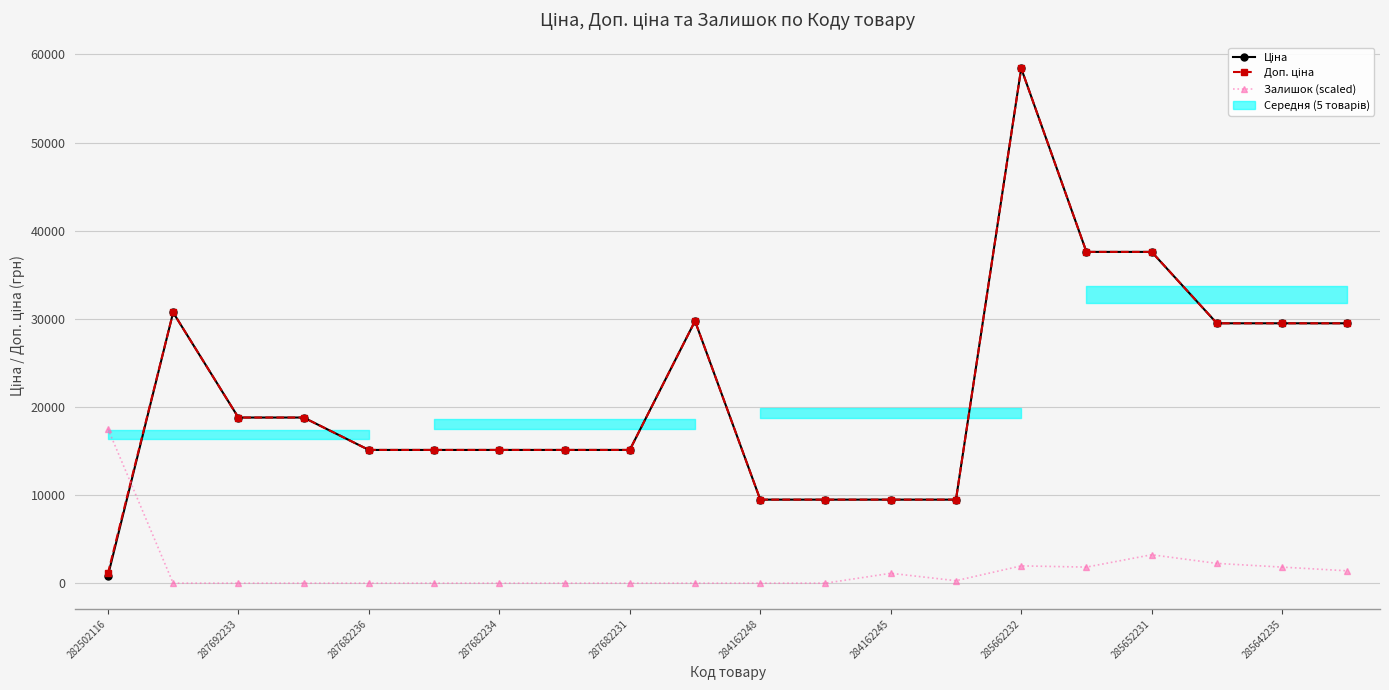

Which series ends up on top after the final intersection of Доп. ціна and Залишок (scaled)?

Доп. ціна